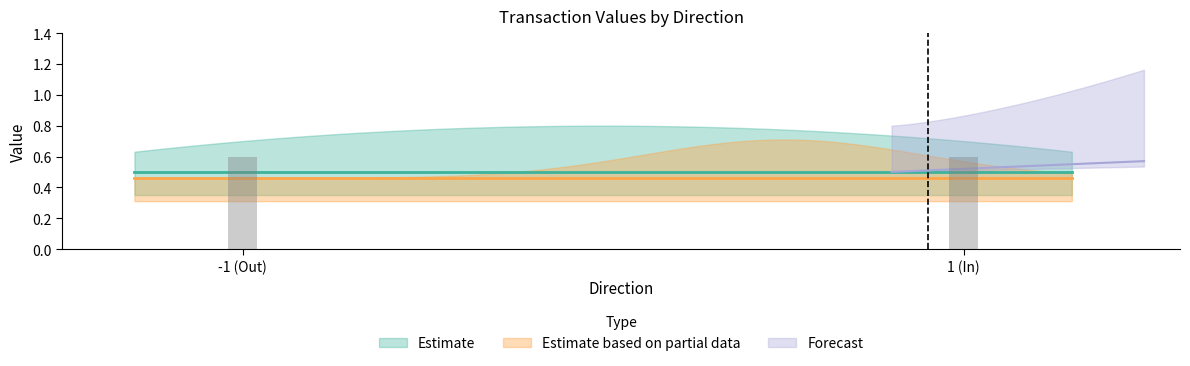

What is the sum of all values?

1.2